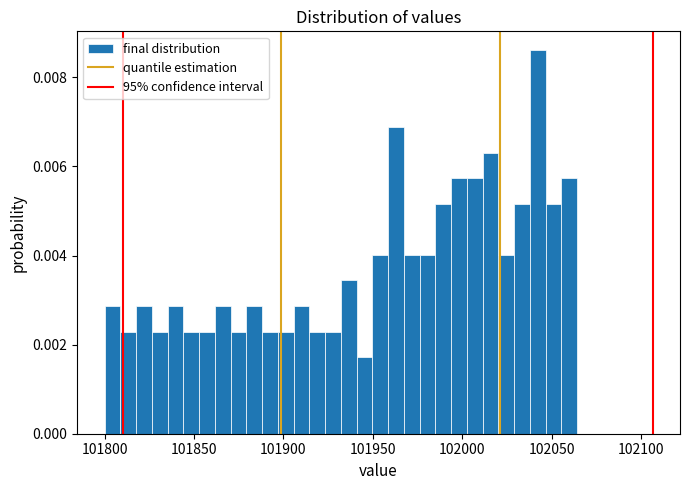

Around what value on the x-axis is the tallest bar? Give the approximate position of its centre, as read against the axis.

102040